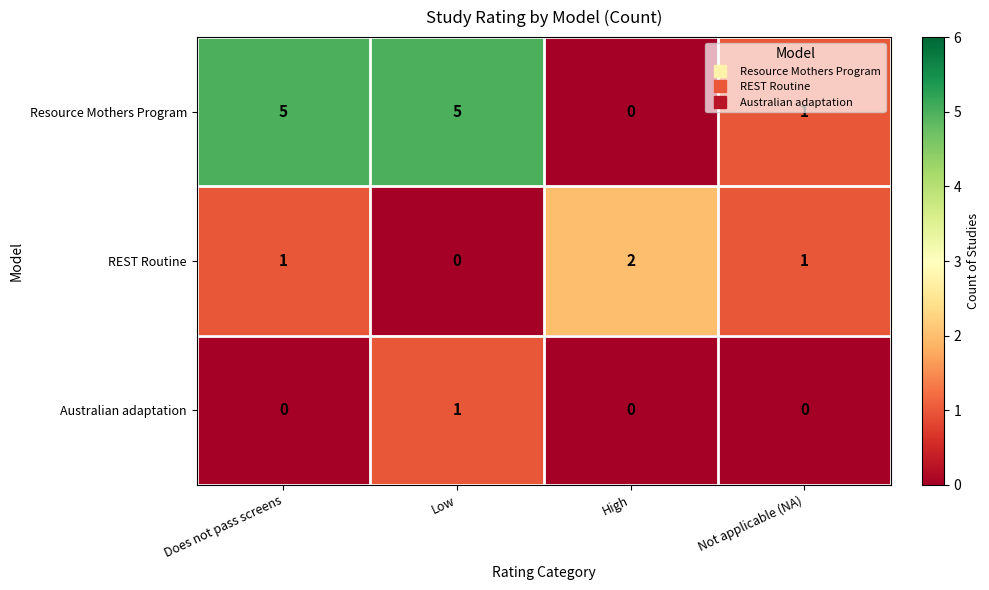

Which series has the widest spread of values?

Resource Mothers Program